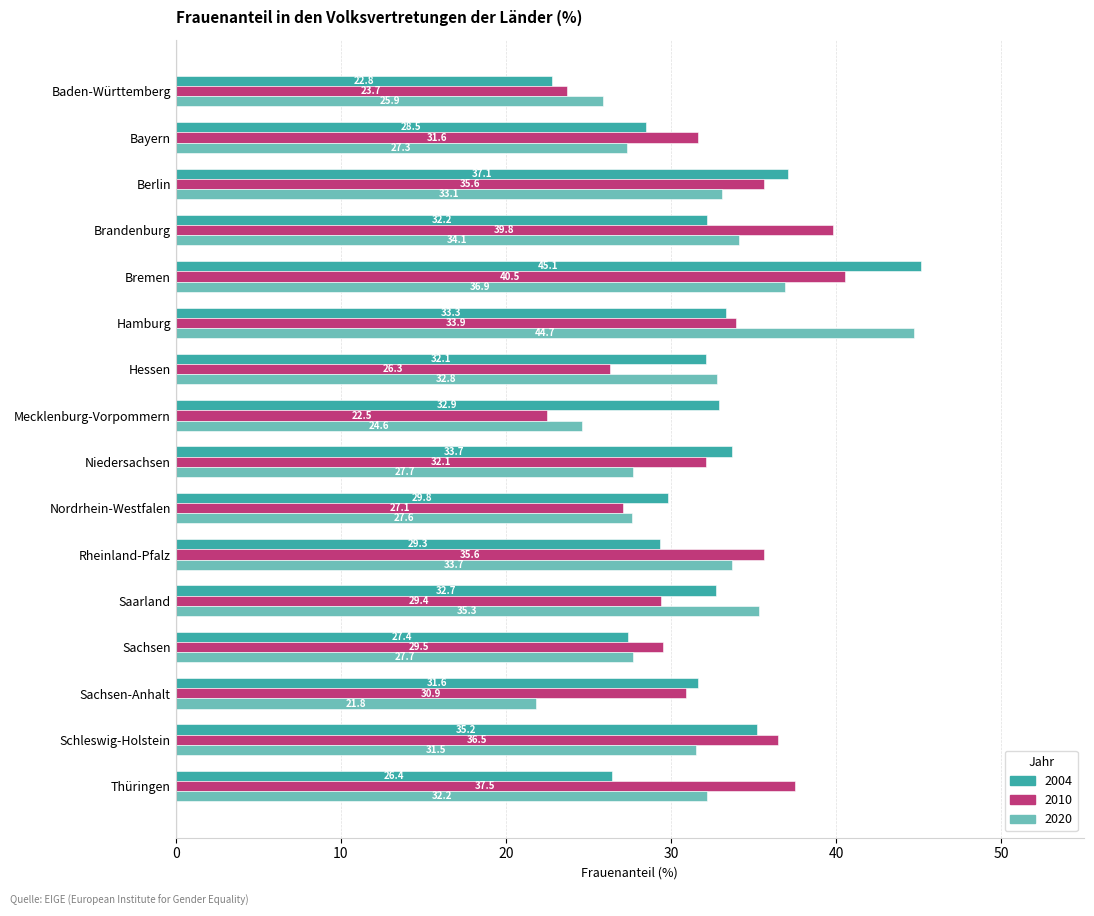

How many distinct data groups are displayed?

3